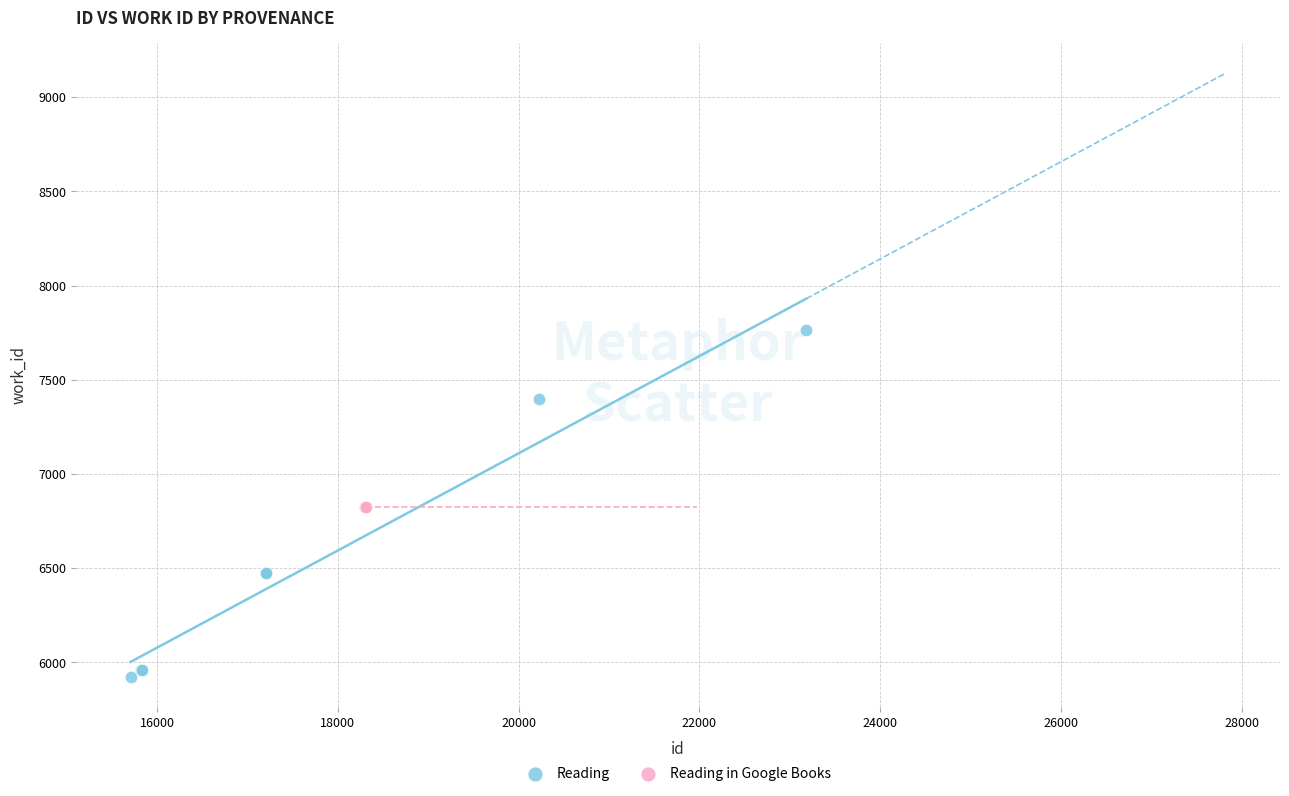

Which series contains the highest Y value?

Reading